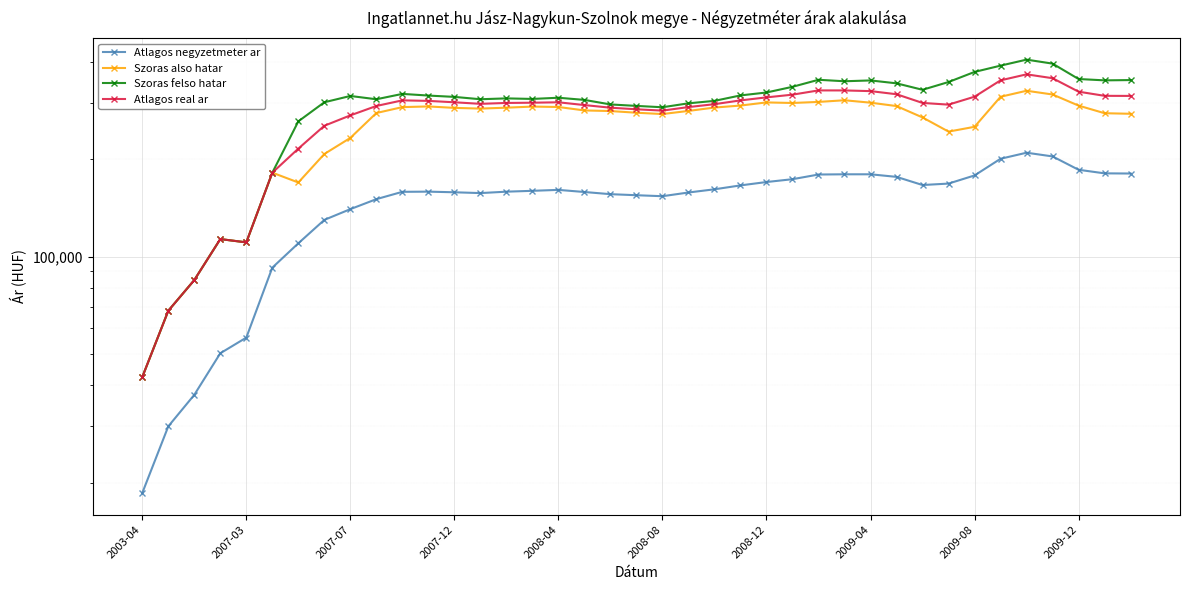

True or false: Atlagos negyzetmeter ar and Szoras felso hatar intersect in this chart.

False